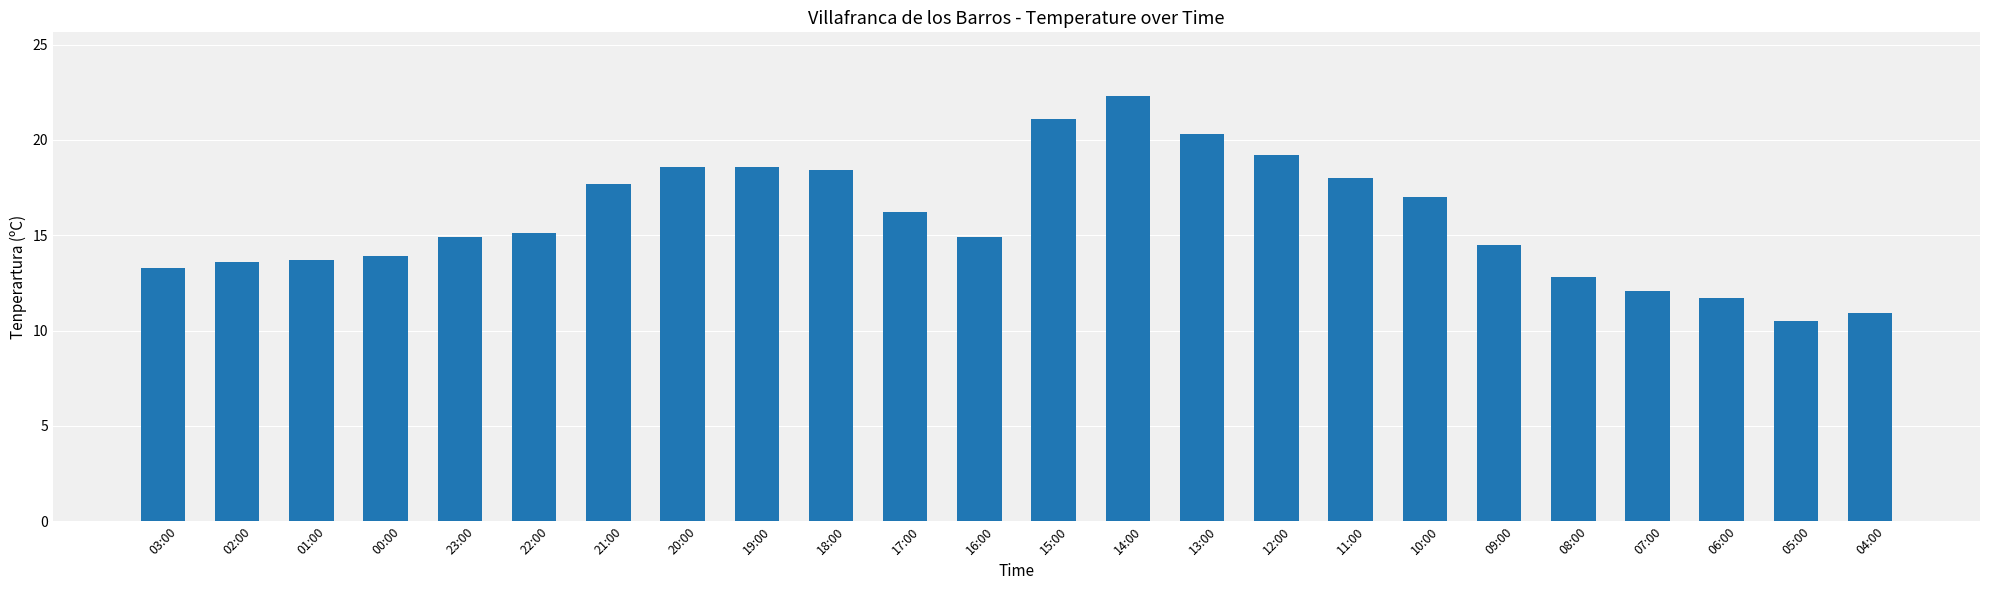

What is the change in value from 01:00 to 05:00?

-3.2